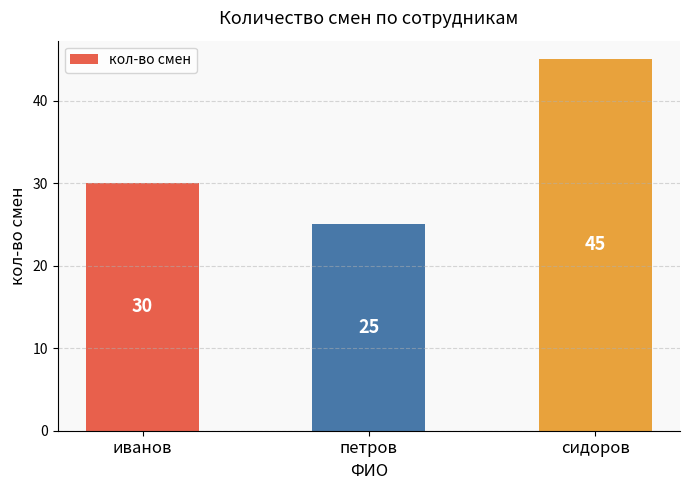

What is the label of the 1st bar from the left?

иванов